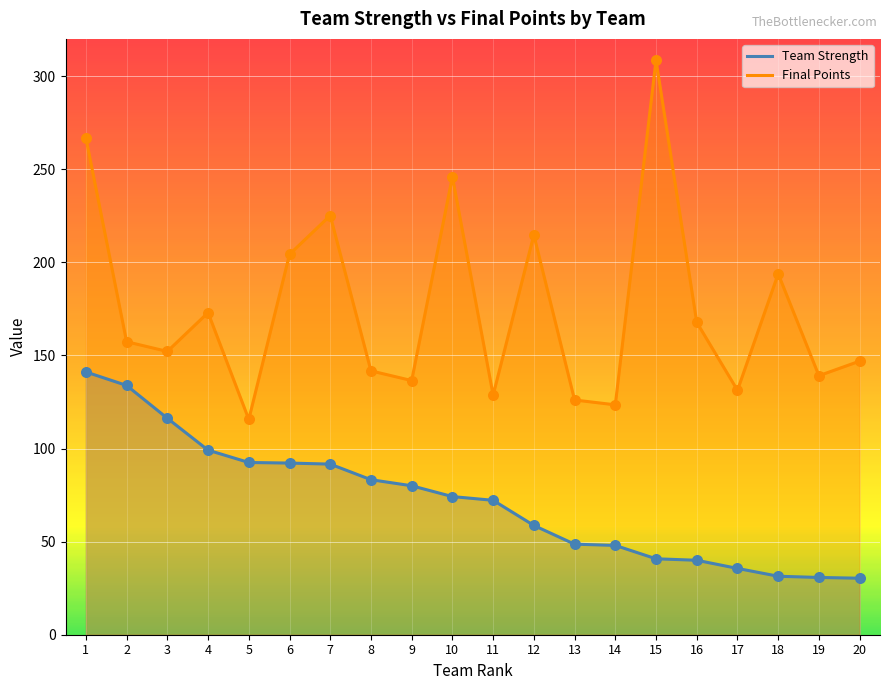

Which series has the widest spread of Y values?

Final Points (line)